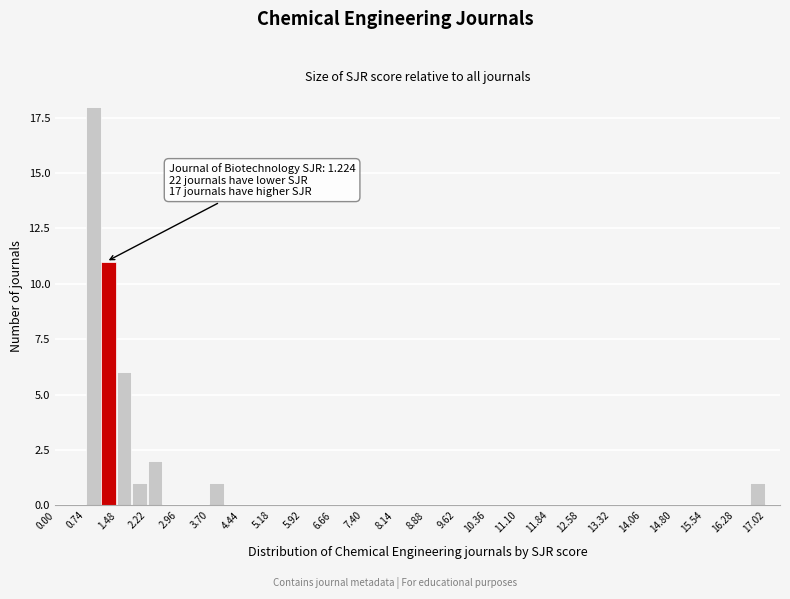

Around what value on the x-axis is the tallest bar? Give the approximate position of its centre, as read against the axis.

0.9